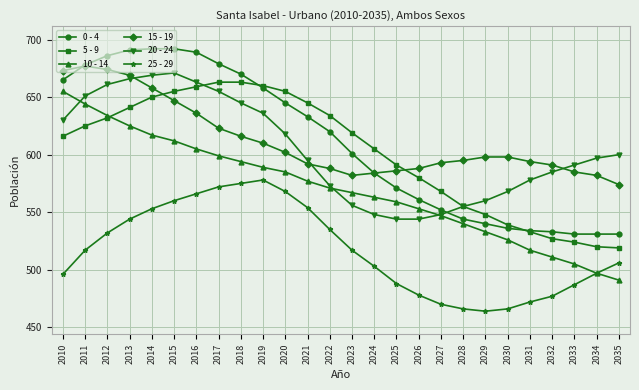

How many lines are shown in the chart?

6